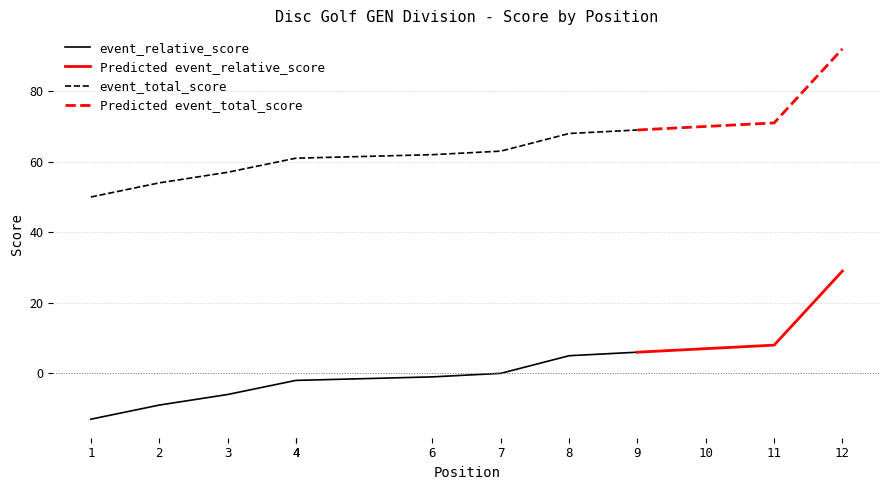

Which series has the widest spread of values?

event_relative_score